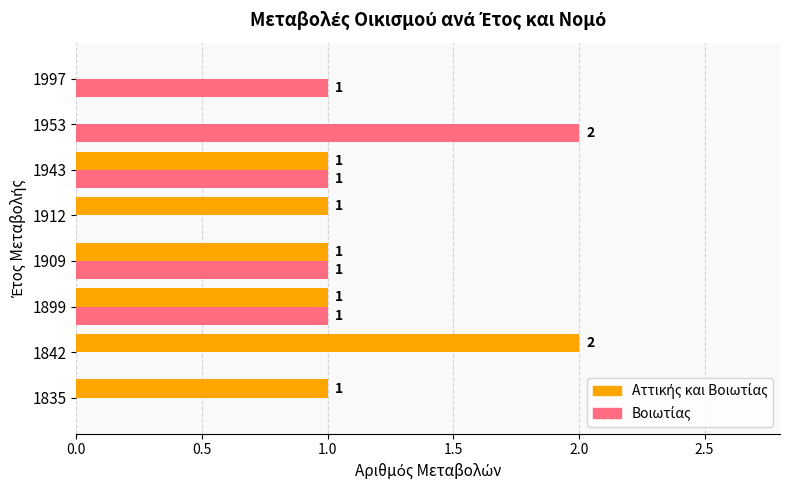

At how many categories does at least one series exceed 0?

8